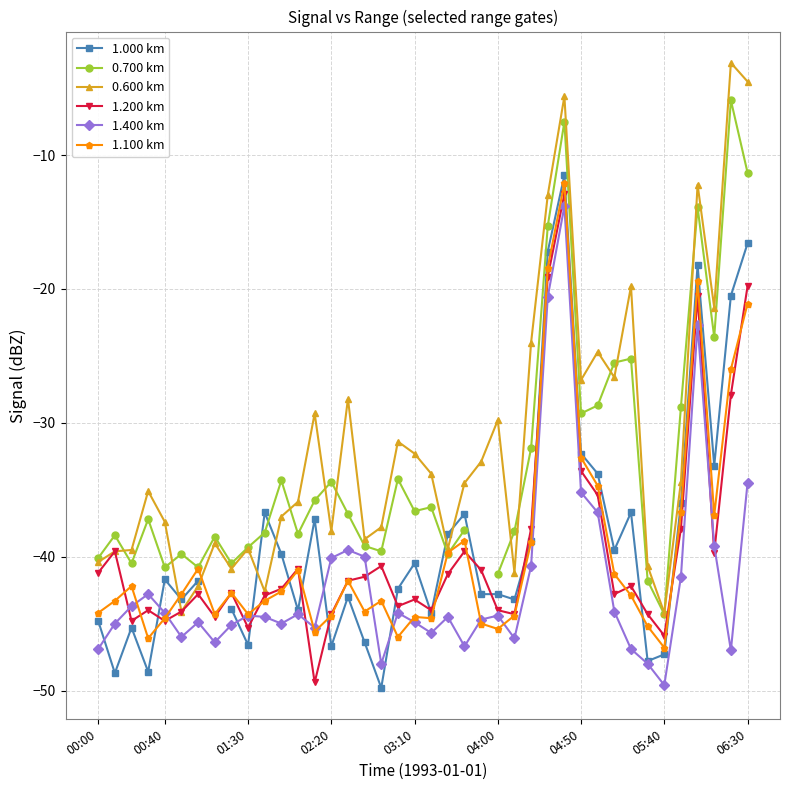

In 1.200 km, how many points are lower than both neighbors (excluding endpoints)?

11